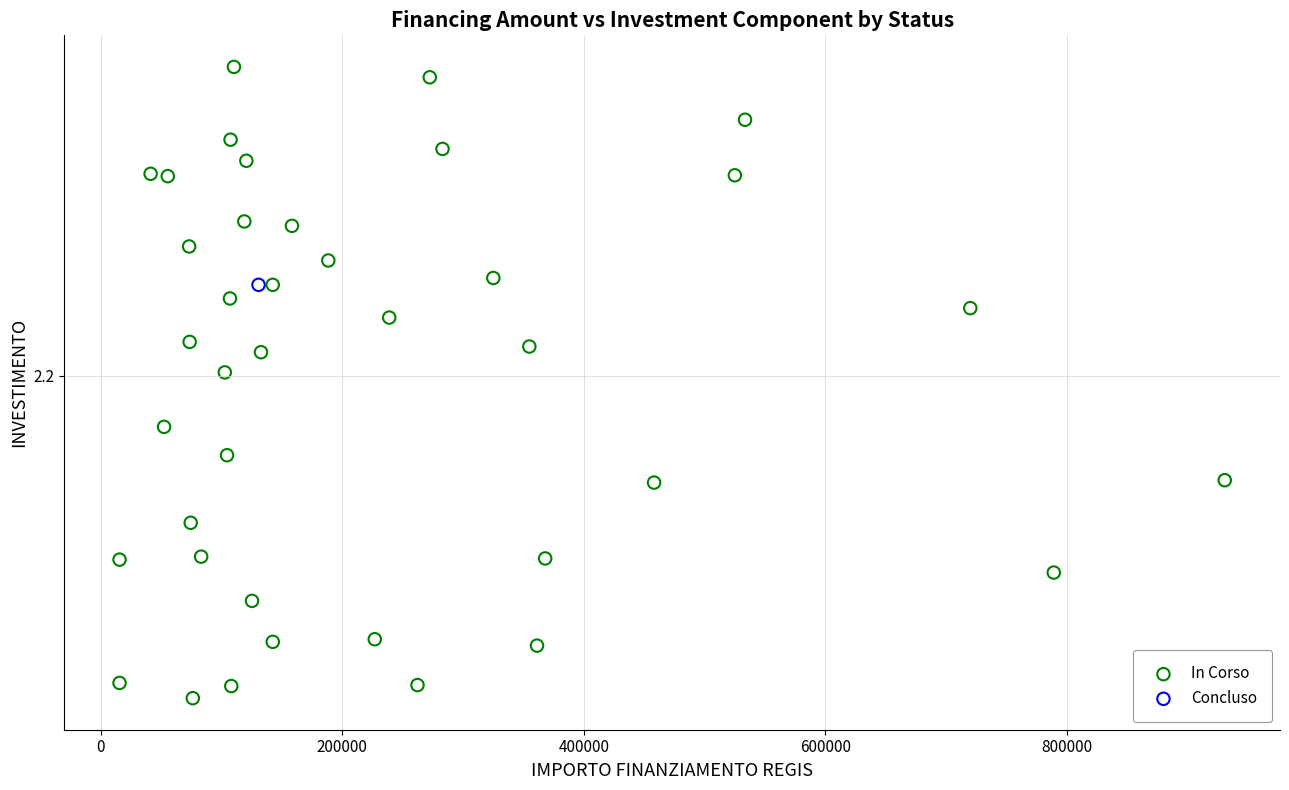

What are all the series names shown in the legend?

In Corso, Concluso